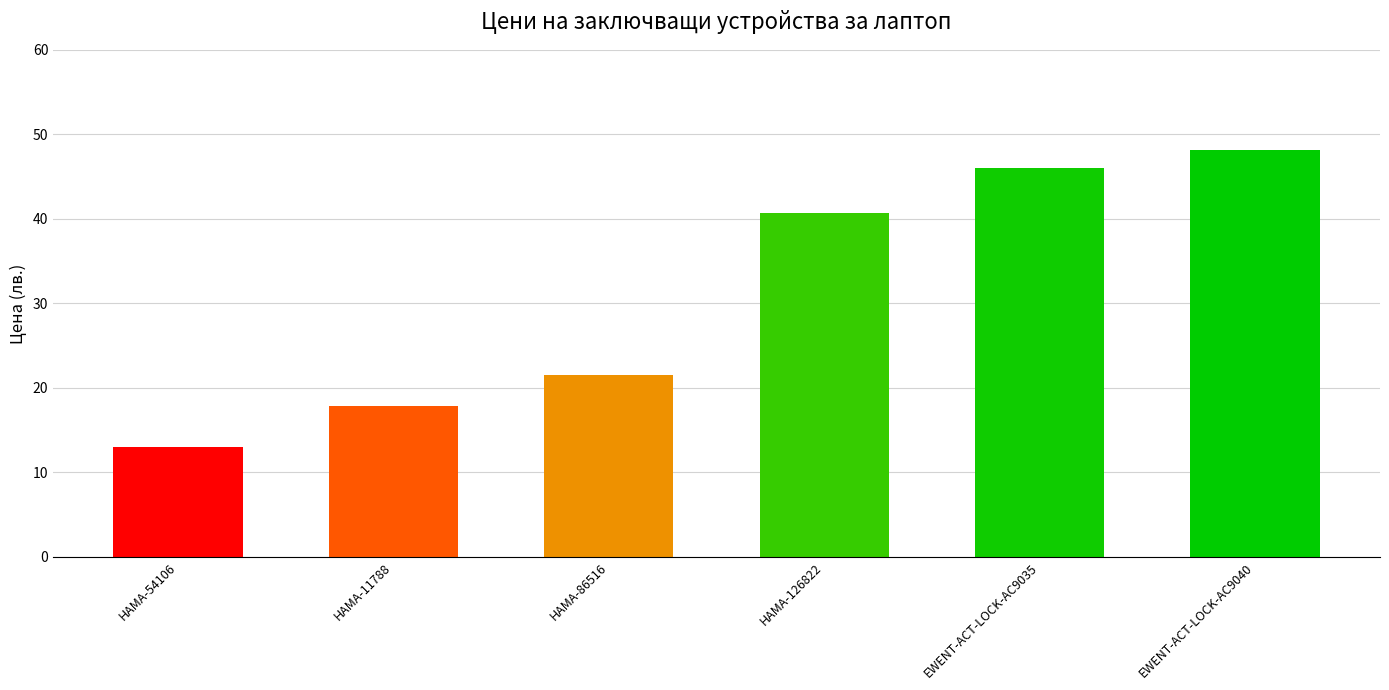

What is the minimum value shown in the chart?

13.1